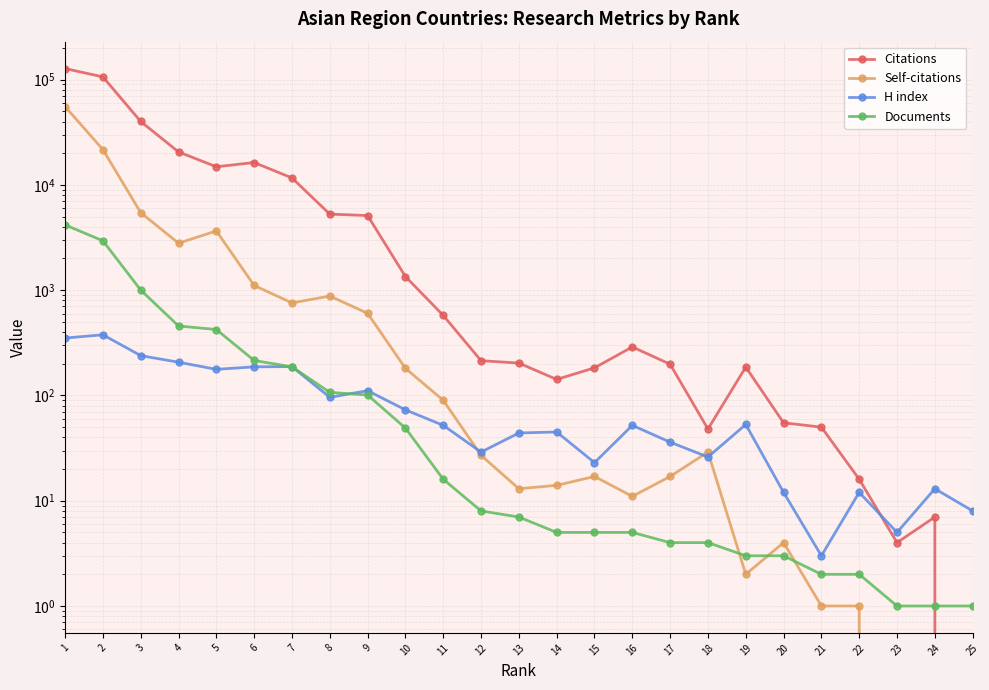

Reading left to right, transcribe all the data shown in this chart.

Citations: 127477	106191	40057	20580	14872	16319	11652	5280	5118	1348	576	214	203	142	183	289	198	48	186	55	50	16	4	7	0
Self-citations: 55455	21674	5452	2794	3655	1109	757	880	603	181	90	27	13	14	17	11	17	29	2	4	1	1	0	0	0
H index: 351	377	239	207	177	187	188	96	111	73	52	29	44	45	23	52	36	26	53	12	3	12	5	13	8
Documents: 4173	2945	1003	457	423	215	187	107	101	49	16	8	7	5	5	5	4	4	3	3	2	2	1	1	1